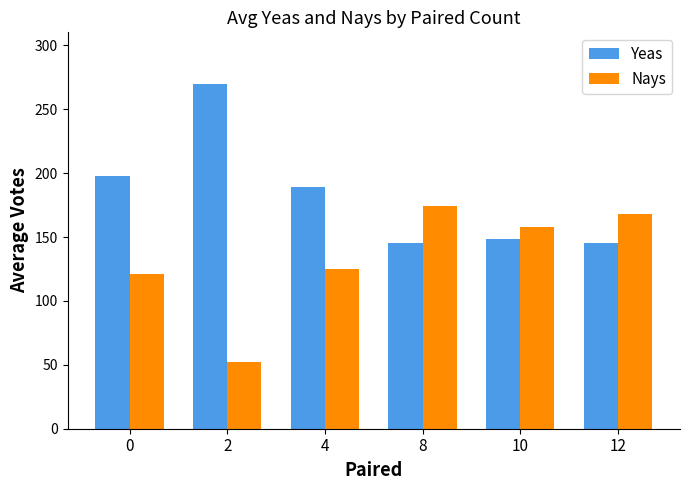

How many bars are there in each group?

2